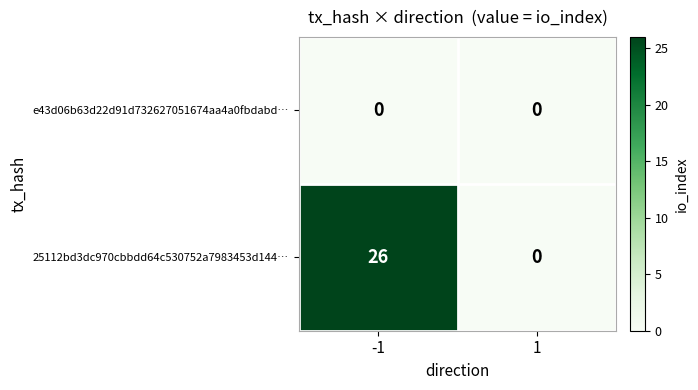

At -1, list the series in order from smallest to largest.

e43d06b63d22d91d732627051674aa4a0fbdabd…, 25112bd3dc970cbbdd64c530752a7983453d144…